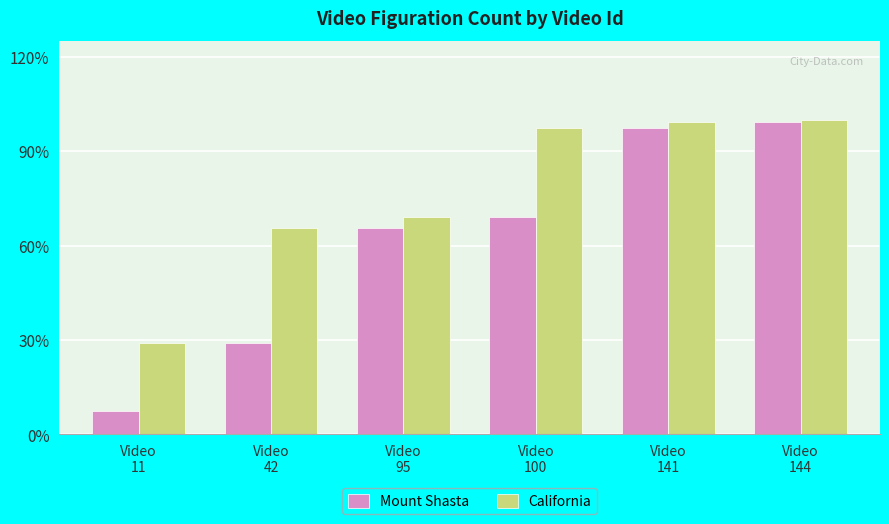

At which category does the chart reach its minimum across all series?

Video
11